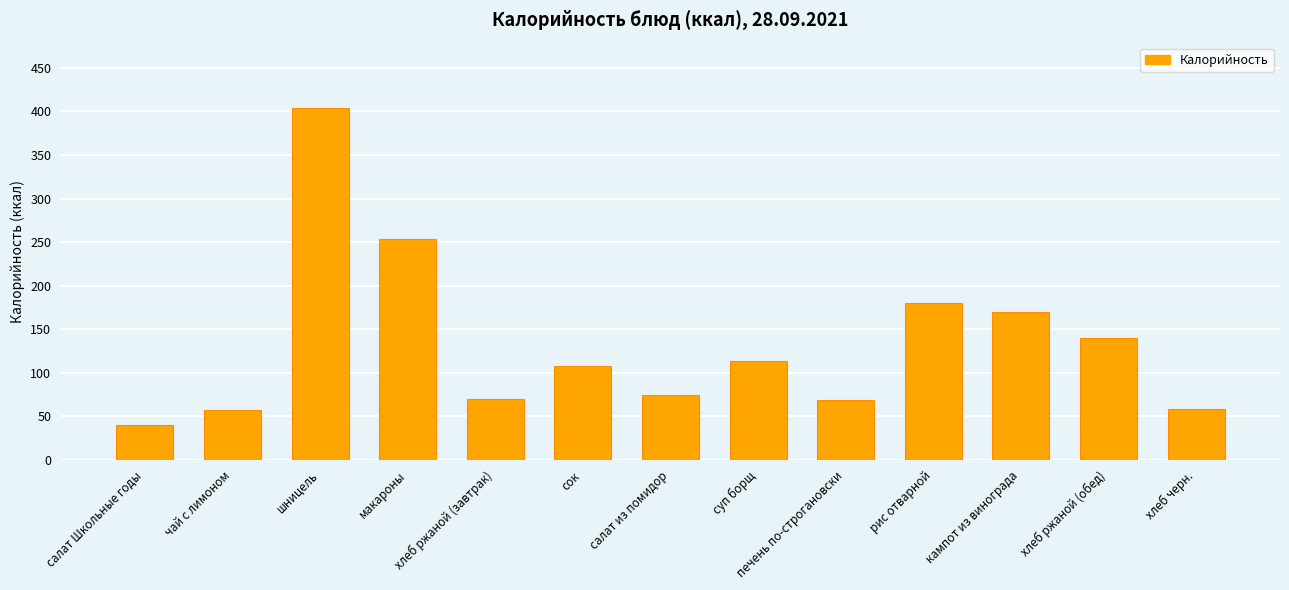

What is the maximum value shown in the chart?

404.0